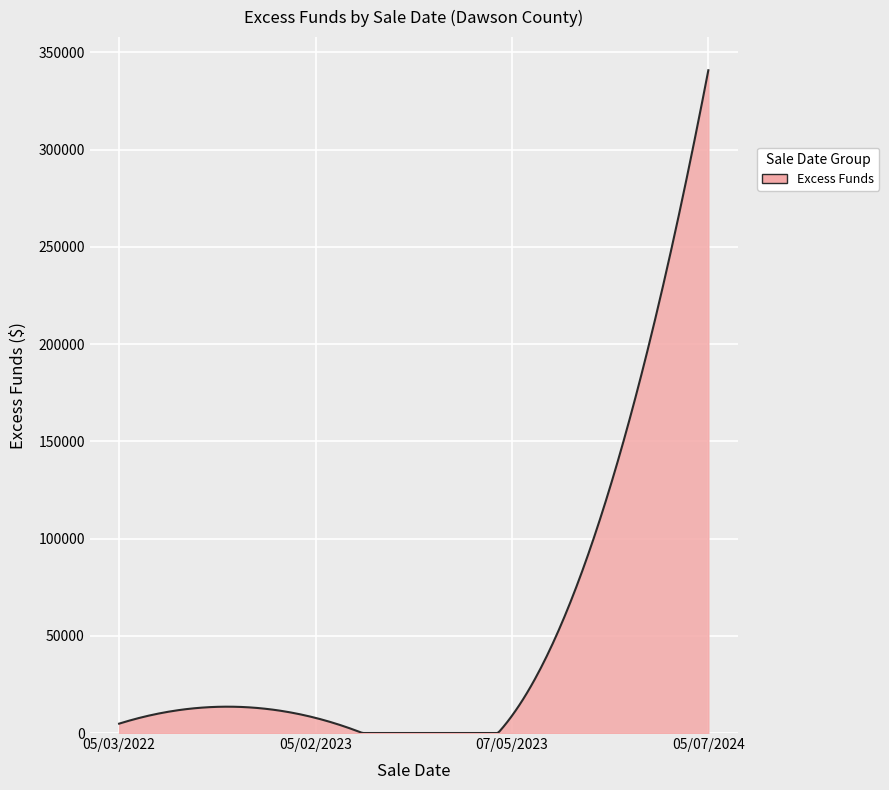

What is the maximum value shown in the chart?

340778.5